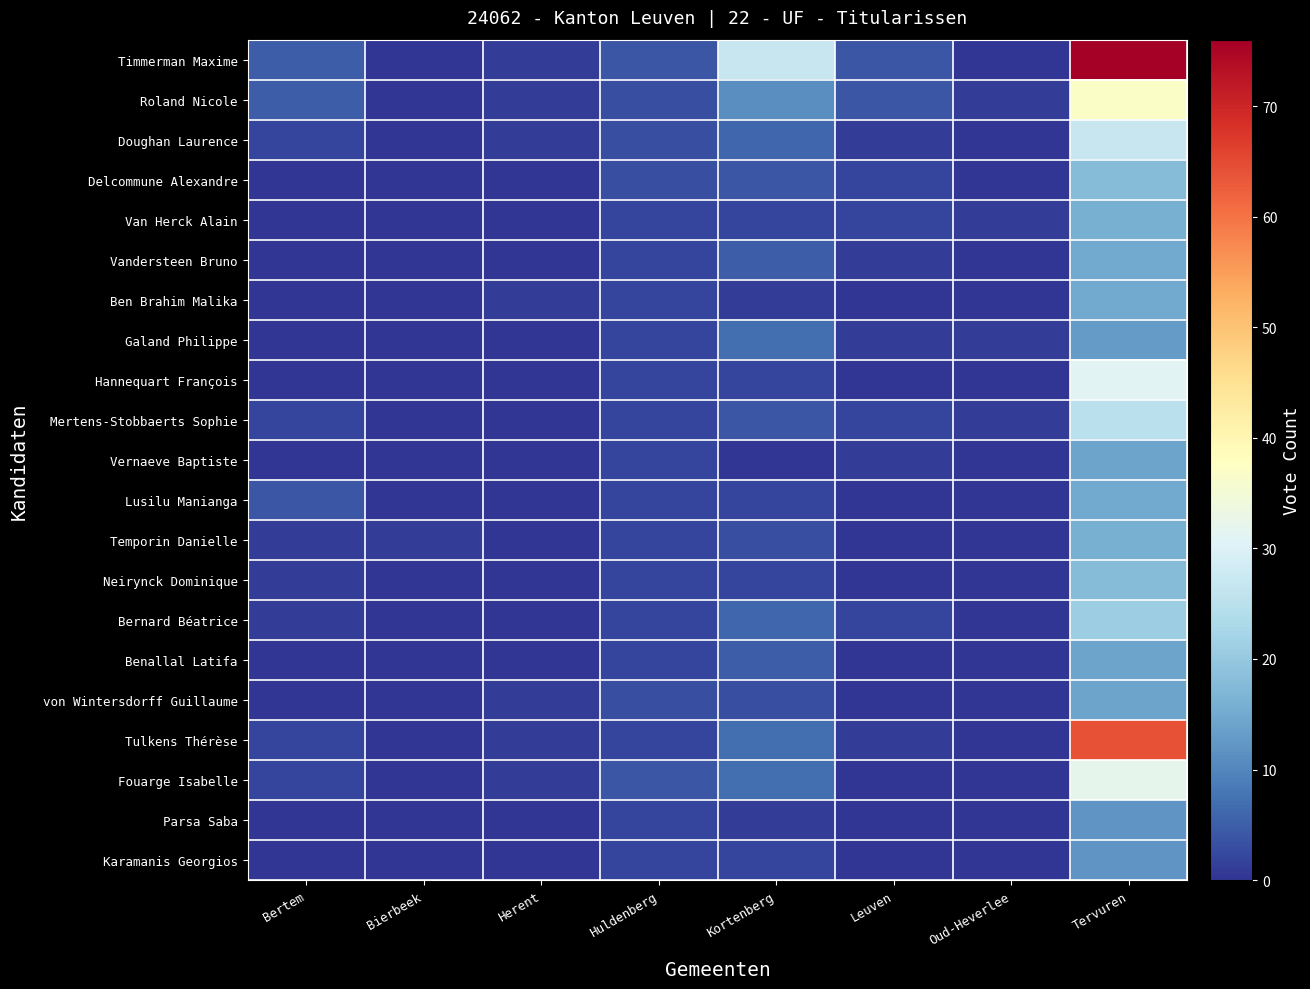

Reading left to right, list all the values displayed in this chart.

Timmerman Maxime: Bertem=5	Bierbeek=0	Herent=1	Huldenberg=4	Kortenberg=27	Leuven=4	Oud-Heverlee=0	Tervuren=76
Roland Nicole: Bertem=5	Bierbeek=0	Herent=1	Huldenberg=3	Kortenberg=11	Leuven=4	Oud-Heverlee=1	Tervuren=37
Doughan Laurence: Bertem=2	Bierbeek=0	Herent=1	Huldenberg=3	Kortenberg=6	Leuven=1	Oud-Heverlee=0	Tervuren=27
Delcommune Alexandre: Bertem=0	Bierbeek=0	Herent=0	Huldenberg=3	Kortenberg=4	Leuven=2	Oud-Heverlee=0	Tervuren=18
Van Herck Alain: Bertem=0	Bierbeek=0	Herent=0	Huldenberg=2	Kortenberg=2	Leuven=2	Oud-Heverlee=1	Tervuren=16
Vandersteen Bruno: Bertem=0	Bierbeek=0	Herent=0	Huldenberg=2	Kortenberg=5	Leuven=1	Oud-Heverlee=0	Tervuren=15
Ben Brahim Malika: Bertem=0	Bierbeek=0	Herent=1	Huldenberg=2	Kortenberg=1	Leuven=0	Oud-Heverlee=0	Tervuren=15
Galand Philippe: Bertem=0	Bierbeek=0	Herent=0	Huldenberg=2	Kortenberg=7	Leuven=1	Oud-Heverlee=1	Tervuren=13
Hannequart François: Bertem=0	Bierbeek=0	Herent=0	Huldenberg=2	Kortenberg=2	Leuven=0	Oud-Heverlee=0	Tervuren=31
Mertens-Stobbaerts Sophie: Bertem=2	Bierbeek=0	Herent=0	Huldenberg=2	Kortenberg=4	Leuven=2	Oud-Heverlee=1	Tervuren=25
Vernaeve Baptiste: Bertem=0	Bierbeek=0	Herent=0	Huldenberg=2	Kortenberg=0	Leuven=1	Oud-Heverlee=0	Tervuren=14
Lusilu Manianga: Bertem=4	Bierbeek=0	Herent=0	Huldenberg=2	Kortenberg=2	Leuven=0	Oud-Heverlee=0	Tervuren=15
Temporin Danielle: Bertem=1	Bierbeek=1	Herent=0	Huldenberg=2	Kortenberg=3	Leuven=0	Oud-Heverlee=0	Tervuren=16
Neirynck Dominique: Bertem=1	Bierbeek=0	Herent=0	Huldenberg=2	Kortenberg=2	Leuven=0	Oud-Heverlee=0	Tervuren=18
Bernard Béatrice: Bertem=1	Bierbeek=0	Herent=0	Huldenberg=2	Kortenberg=6	Leuven=2	Oud-Heverlee=0	Tervuren=21
Benallal Latifa: Bertem=0	Bierbeek=0	Herent=0	Huldenberg=2	Kortenberg=5	Leuven=0	Oud-Heverlee=0	Tervuren=14
von Wintersdorff Guillaume: Bertem=0	Bierbeek=0	Herent=1	Huldenberg=3	Kortenberg=3	Leuven=0	Oud-Heverlee=0	Tervuren=14
Tulkens Thérèse: Bertem=2	Bierbeek=0	Herent=1	Huldenberg=2	Kortenberg=7	Leuven=1	Oud-Heverlee=0	Tervuren=64
Fouarge Isabelle: Bertem=2	Bierbeek=0	Herent=1	Huldenberg=4	Kortenberg=7	Leuven=0	Oud-Heverlee=0	Tervuren=32
Parsa Saba: Bertem=0	Bierbeek=0	Herent=0	Huldenberg=2	Kortenberg=1	Leuven=0	Oud-Heverlee=0	Tervuren=12
Karamanis Georgios: Bertem=0	Bierbeek=0	Herent=0	Huldenberg=2	Kortenberg=2	Leuven=0	Oud-Heverlee=0	Tervuren=12